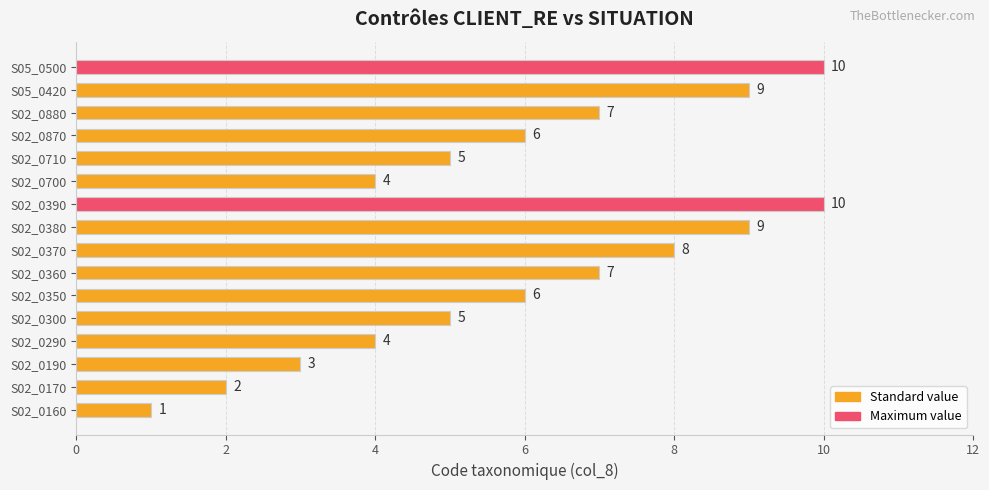

What is the difference between the maximum and minimum values?

9